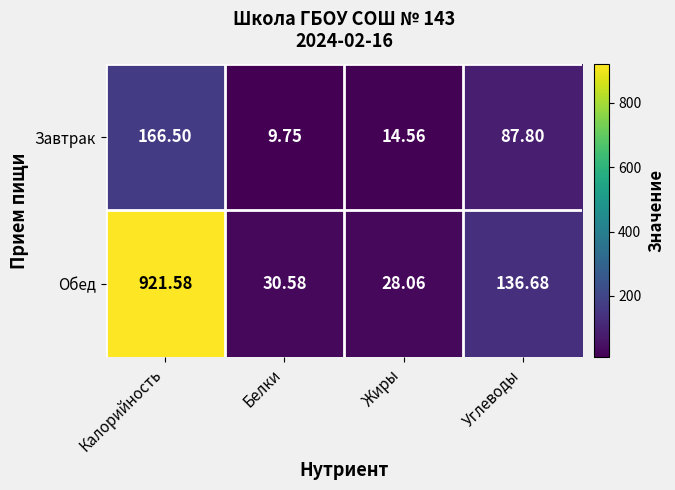

At which category is the sum across all series the highest?

Калорийность